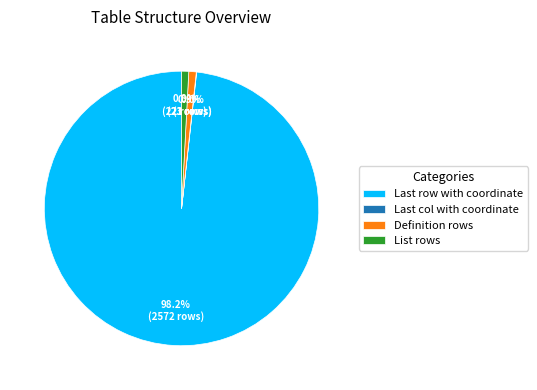

To the nearest percent, what is the average slice percentage?

25%